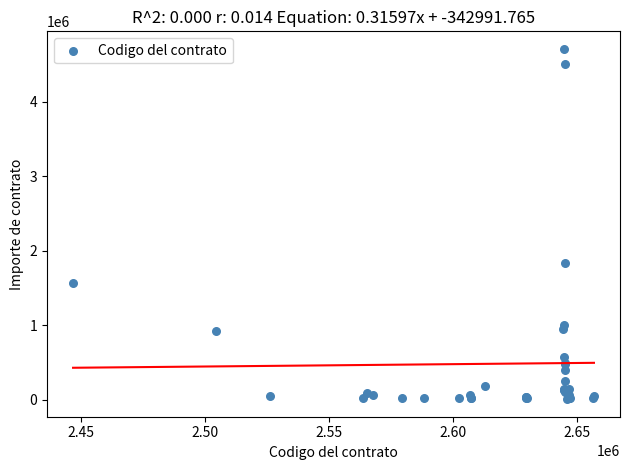

What Y value in the scatter plot is closest to 2359624?

1837440.0